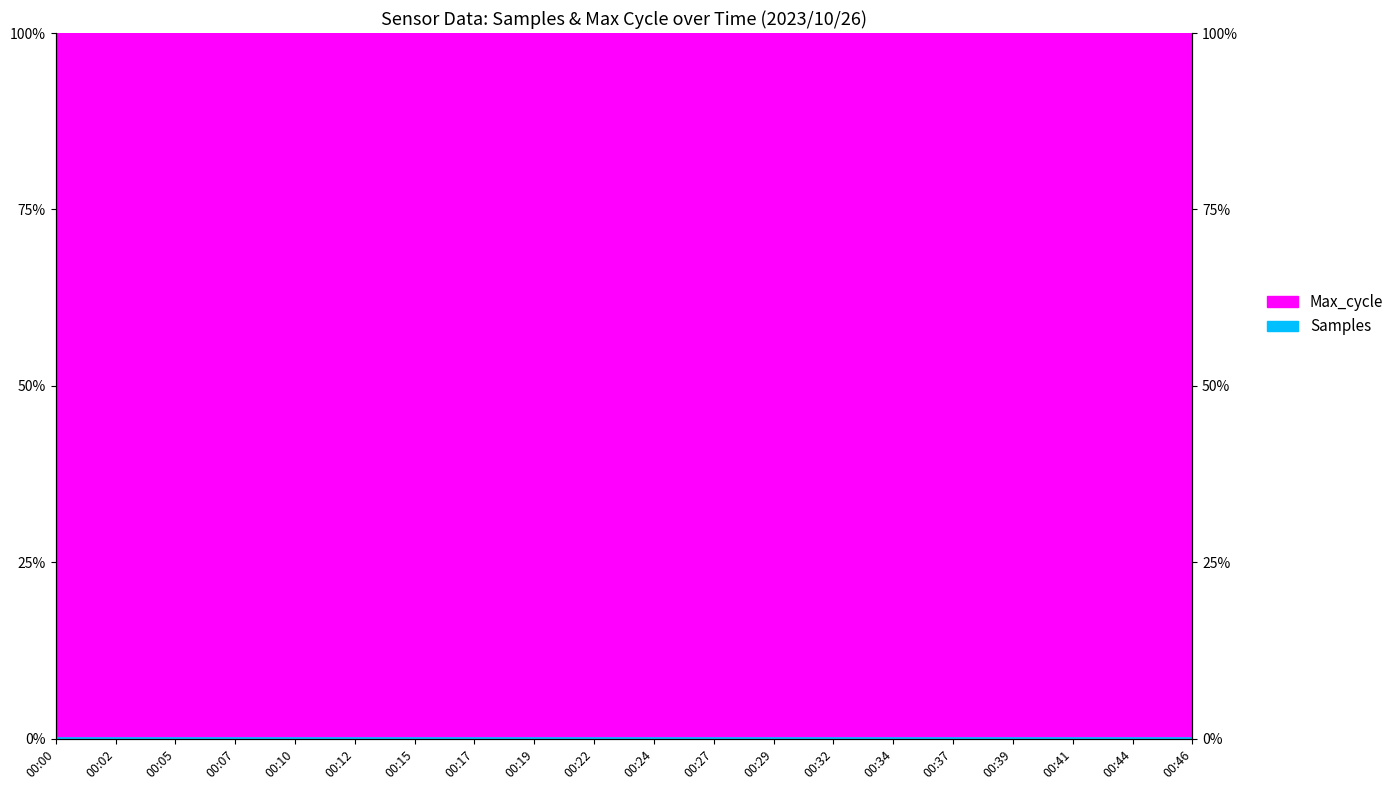

True or false: the data shows 0.0 at 00:46.

False